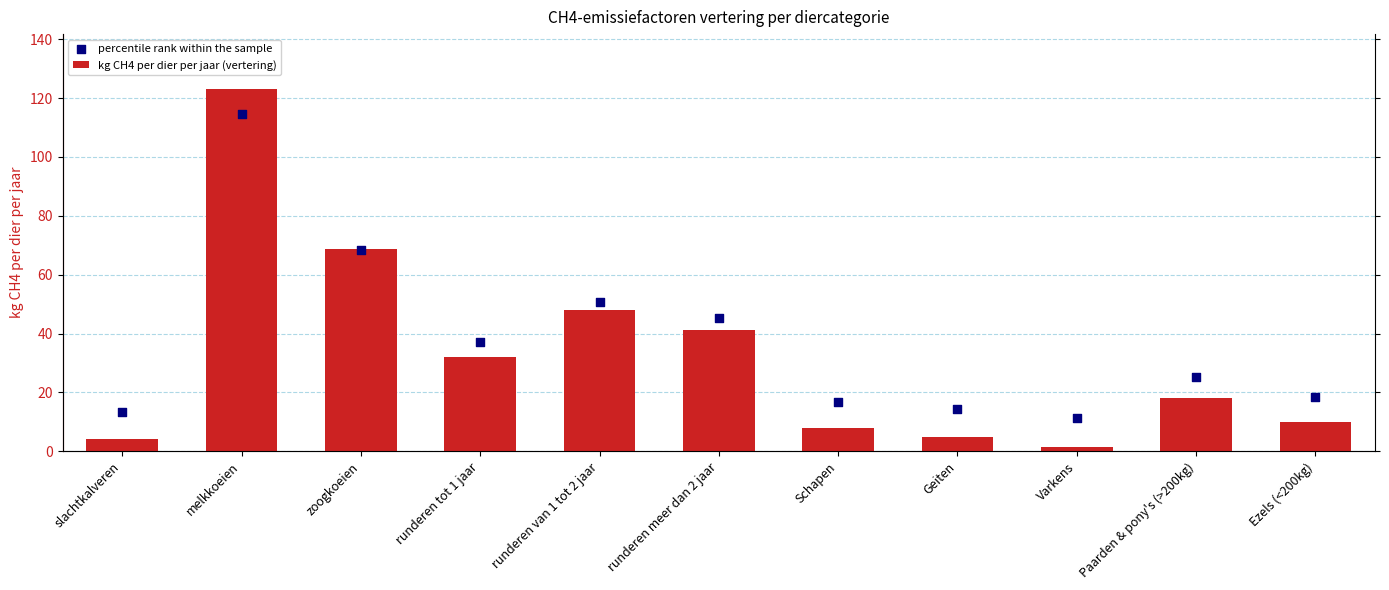

Which series has the widest spread of Y values?

kg CH4 per dier per jaar (vertering)